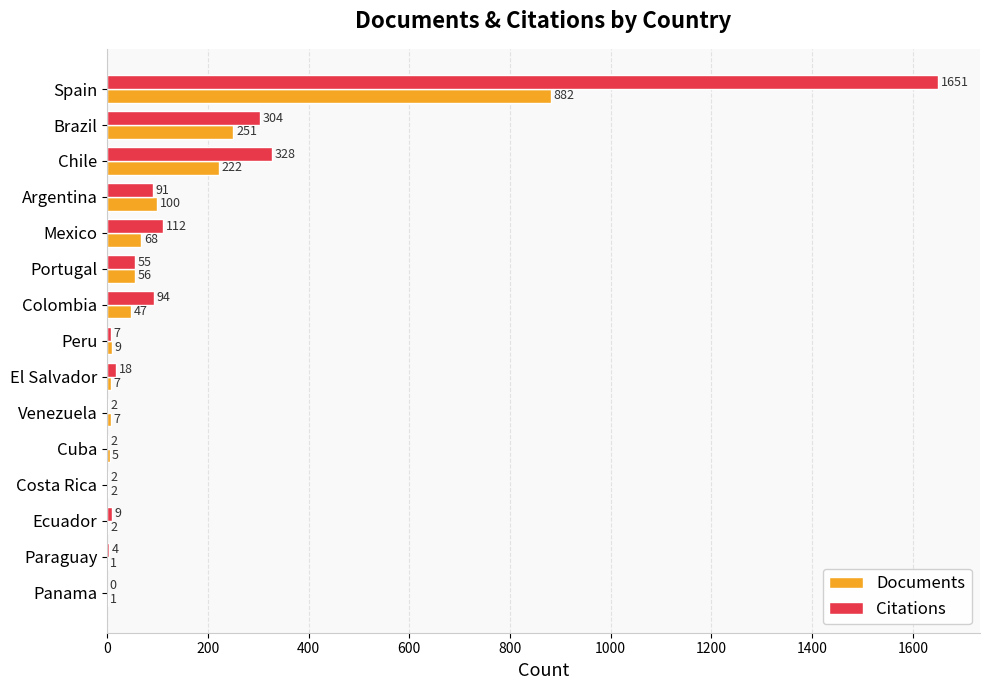

True or false: Citations has a value of 2 at Costa Rica.

True